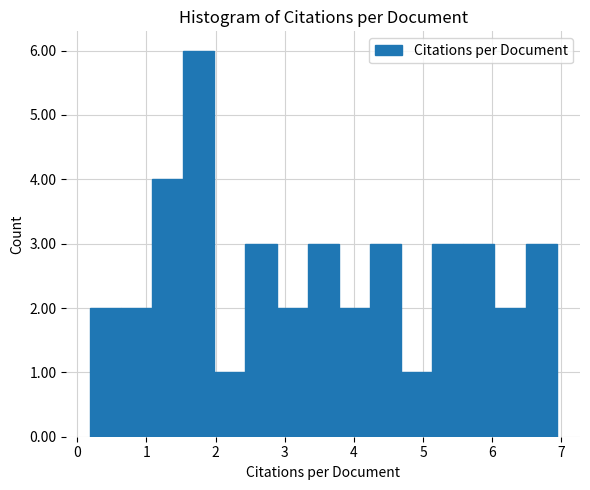

Reading left to right, list every bar in this chart as the range it spans on the x-axis followed by its height. Neither the bar edges nor the heights are printed on the chart, so give them approximately, as read against the axes.

0.18 to 0.63: 2
0.63 to 1.08: 2
1.08 to 1.53: 4
1.53 to 1.98: 6
1.98 to 2.43: 1
2.43 to 2.88: 3
2.88 to 3.33: 2
3.33 to 3.78: 3
3.78 to 4.23: 2
4.23 to 4.68: 3
4.68 to 5.13: 1
5.13 to 5.58: 3
5.58 to 6.03: 3
6.03 to 6.48: 2
6.48 to 6.93: 3